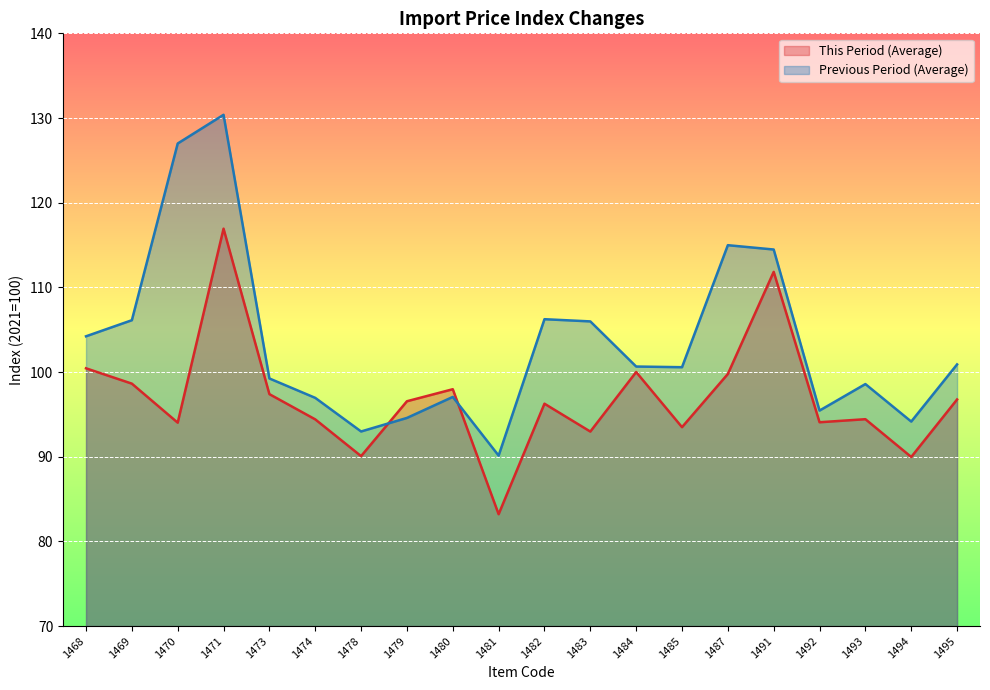

What is the maximum value shown in the chart?

130.4